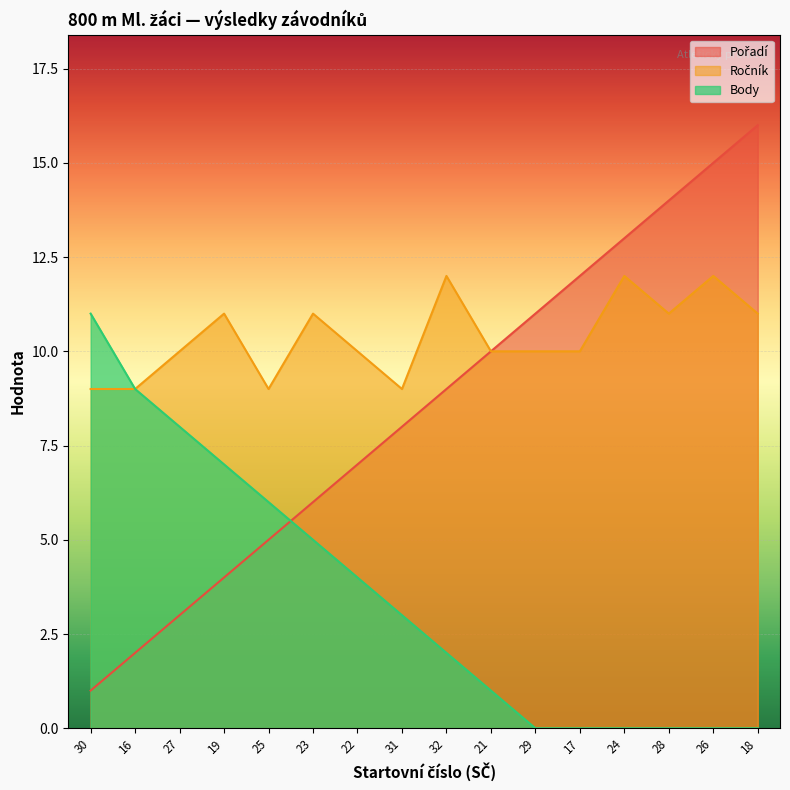

How many lines are shown in the chart?

3